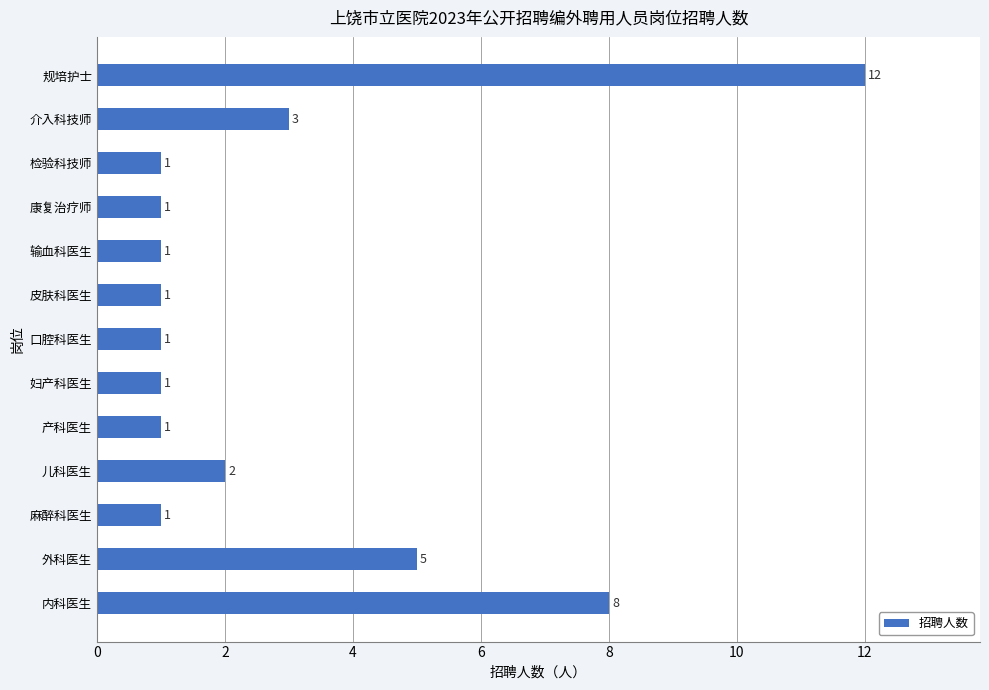

How many bars are there in total?

13